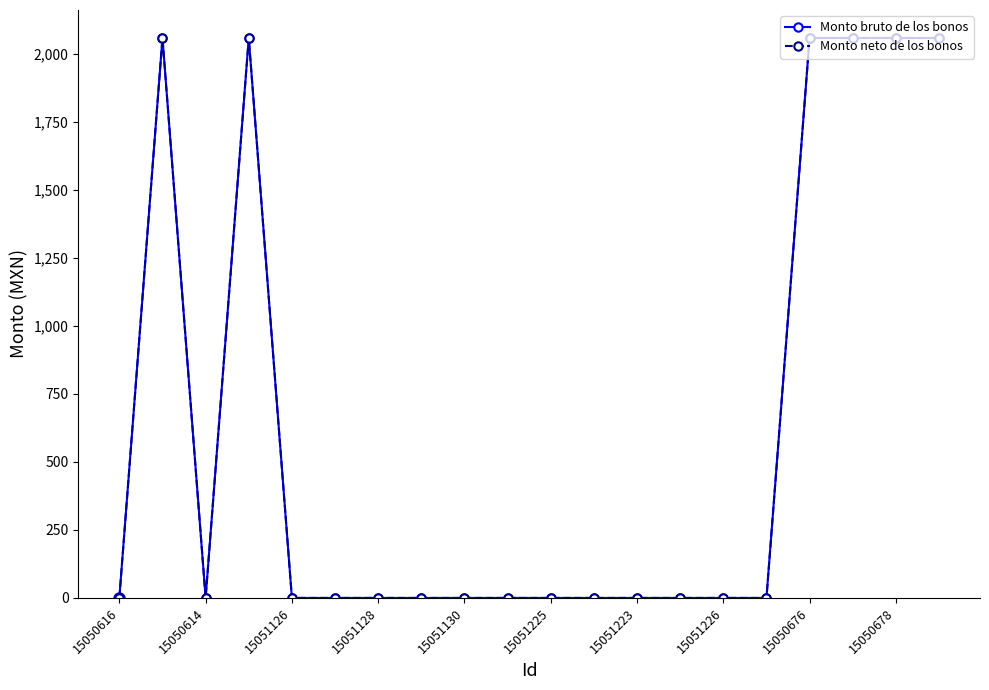

Reading right to left, transcribe all the data shown in this chart.

Monto bruto de los bonos: 2058.7	2058.7	2058.7	2058.7	0.0	0.0	0.0	0.0	0.0	0.0	0.0	0.0	0.0	0.0	0.0	0.0	2058.7	0.0	2058.7	0.0
Monto neto de los bonos: 2058.7	2058.7	2058.7	2058.7	0.0	0.0	0.0	0.0	0.0	0.0	0.0	0.0	0.0	0.0	0.0	0.0	2058.7	0.0	2058.7	0.0